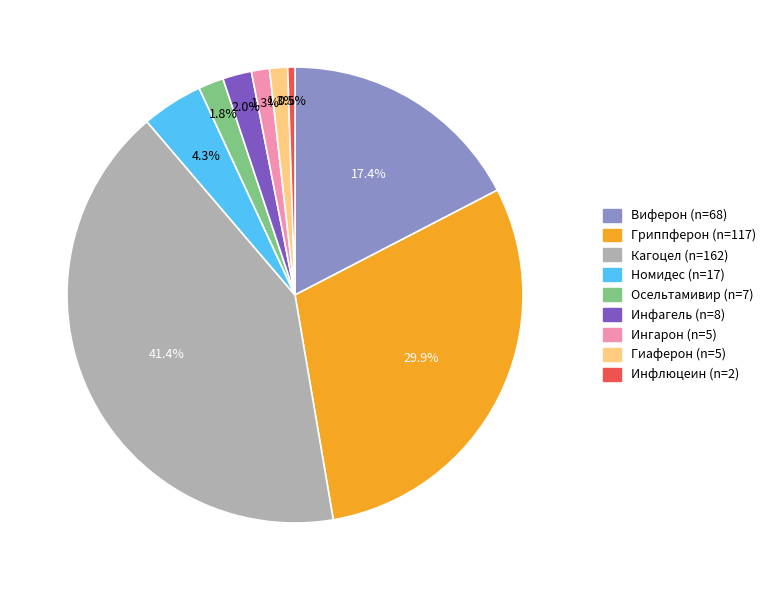

Which has a higher value, Гиаферон or Инфлюцеин?

Гиаферон